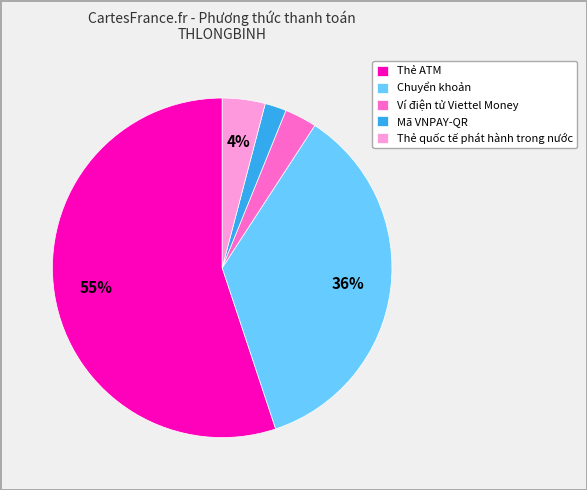

The Thẻ quốc tế phát hành trong nước slice represents 18% of the pie. True or false?

False